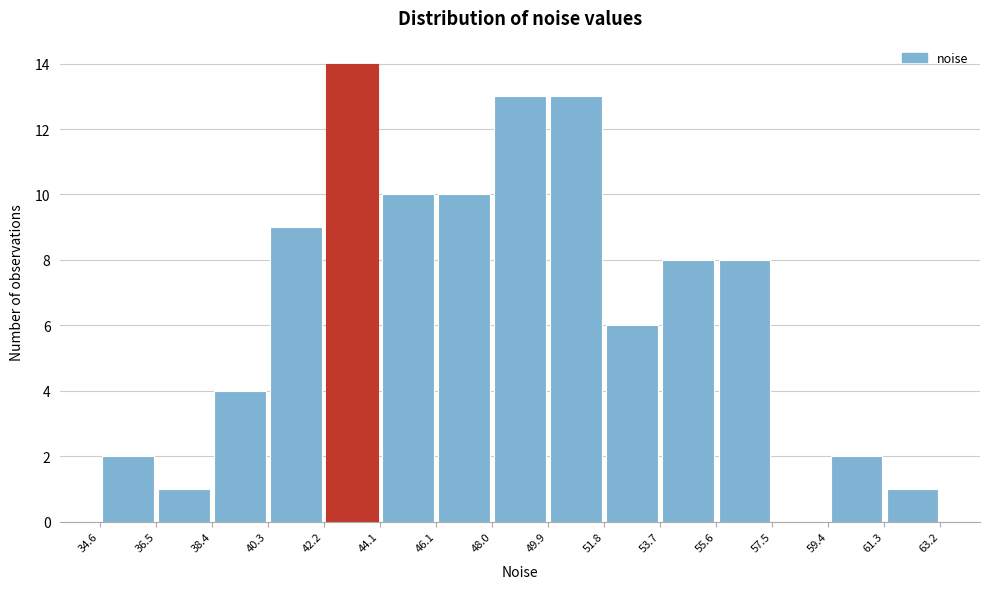

Reading left to right, list every bar in this chart as the range it spans on the x-axis followed by its height. The values are not printed on the chart, so give them approximately, as read against the axis.

34.6 to 36.5: 2
36.5 to 38.4: 1
38.4 to 40.3: 4
40.3 to 42.2: 9
42.2 to 44.1: 14
44.1 to 46.1: 10
46.1 to 48.0: 10
48.0 to 49.9: 13
49.9 to 51.8: 13
51.8 to 53.7: 6
53.7 to 55.6: 8
55.6 to 57.5: 8
57.5 to 59.4: 0
59.4 to 61.3: 2
61.3 to 63.2: 1